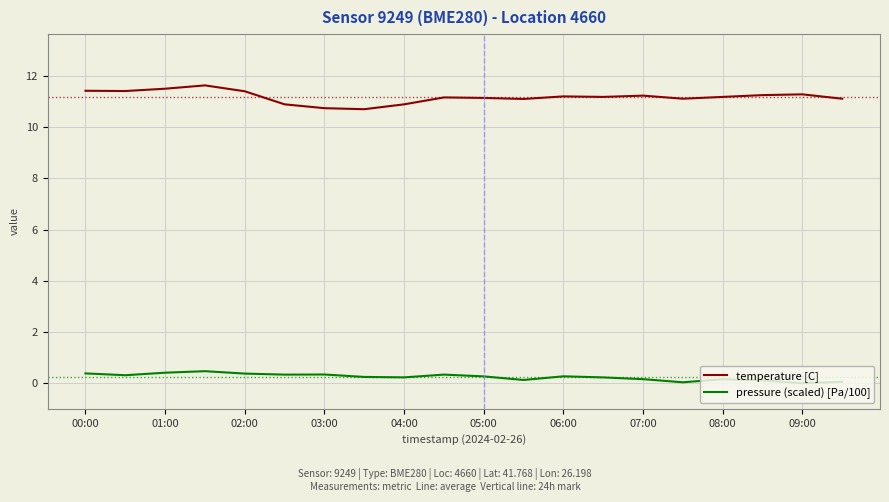

Which series has the largest total across all categories?

temperature [C]